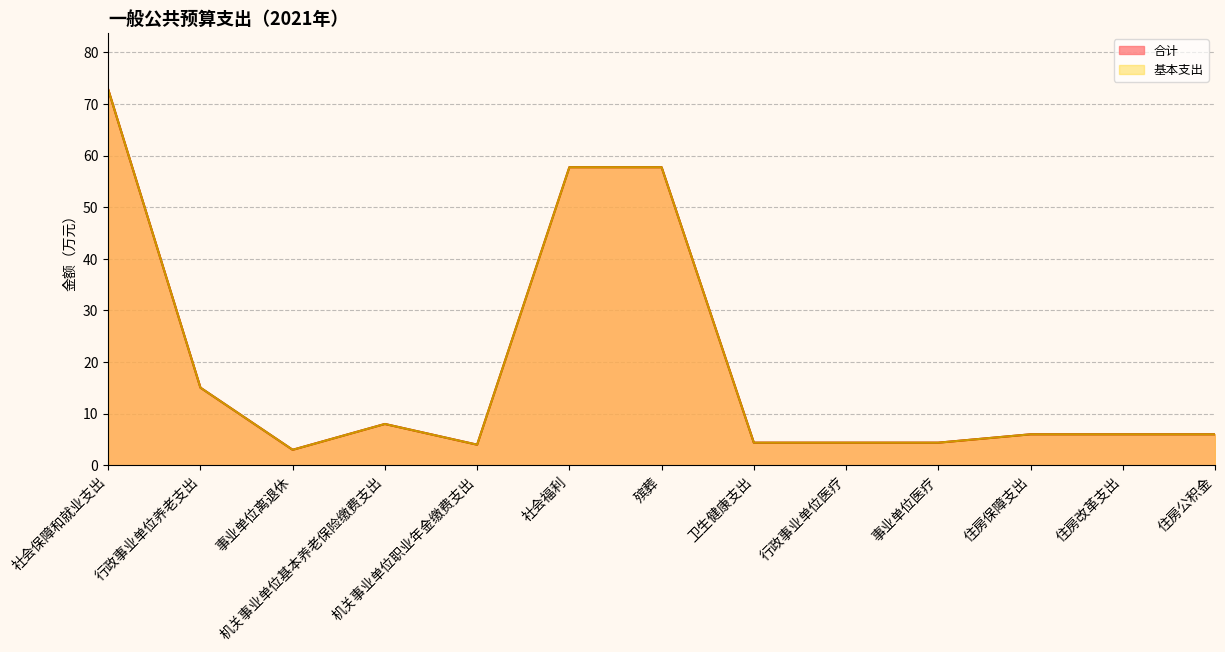

Which series has the largest total across all categories?

合计